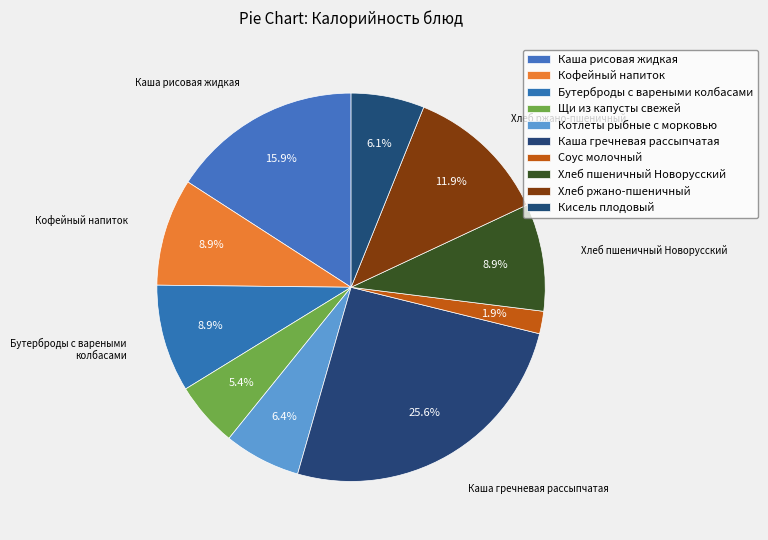

To the nearest percent, what is the average slice percentage?

10%